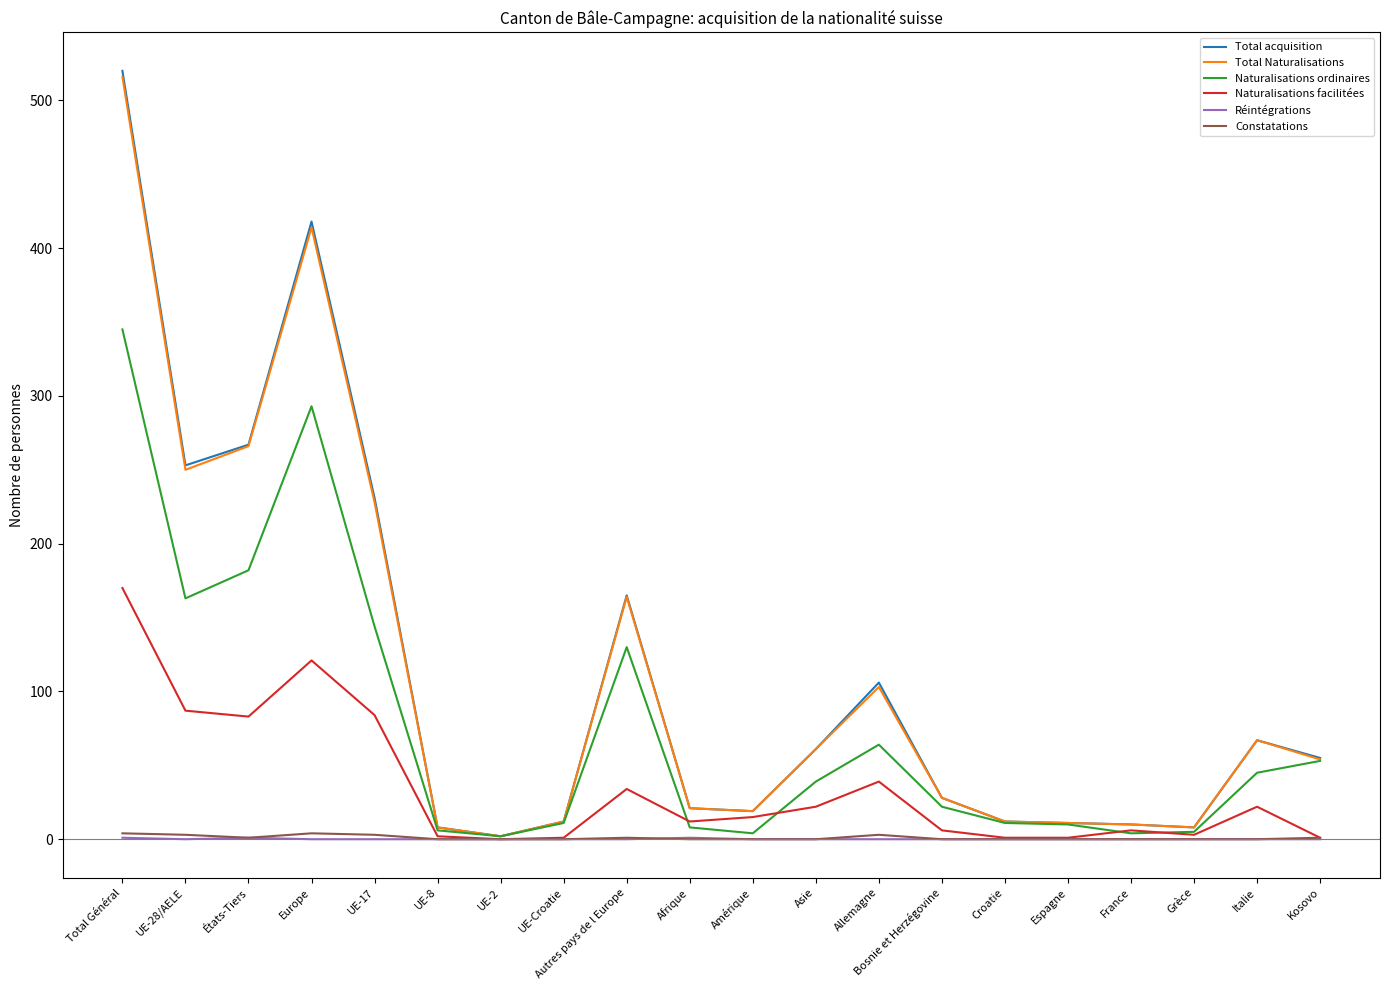

At which label does Total acquisition reach its peak?

Total Général